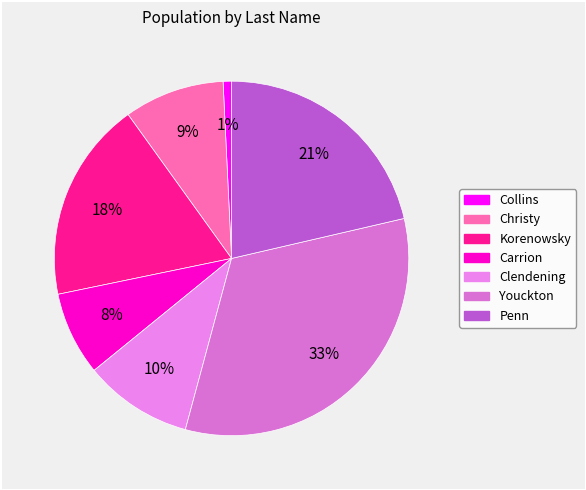

To the nearest percent, what is the average slice percentage?

14%